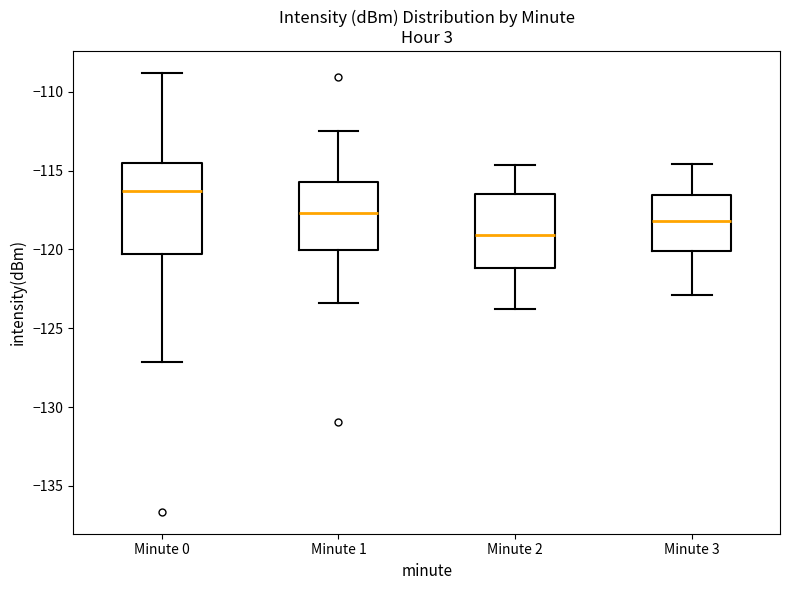

Reading left to right, transcribe this box plot: for each box, give where its median line is, the range the box spans, and where its two whiskers end, as read against the y-axis. The values are not printed on the chart, so give them approximately, as read against the axis.

Minute 0: median -116.5, box -120.5 to -114.5, whiskers -127.0 to -109.0
Minute 1: median -117.5, box -120.0 to -115.5, whiskers -123.5 to -112.5
Minute 2: median -119.0, box -121.0 to -116.5, whiskers -124.0 to -114.5
Minute 3: median -118.0, box -120.0 to -116.5, whiskers -123.0 to -114.5